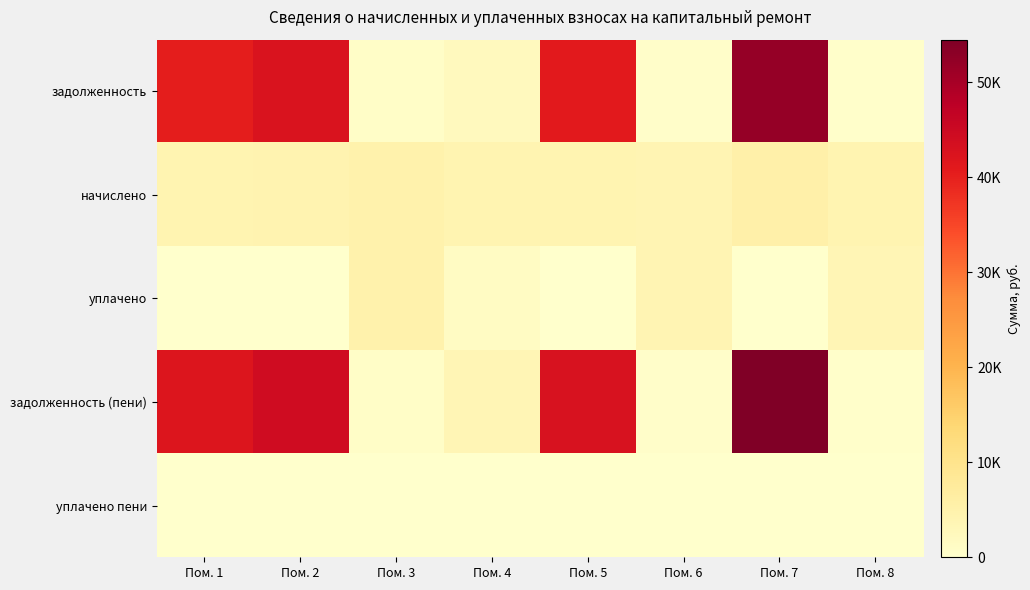

Which series has the largest range (max minus min)?

задолженность (пени)